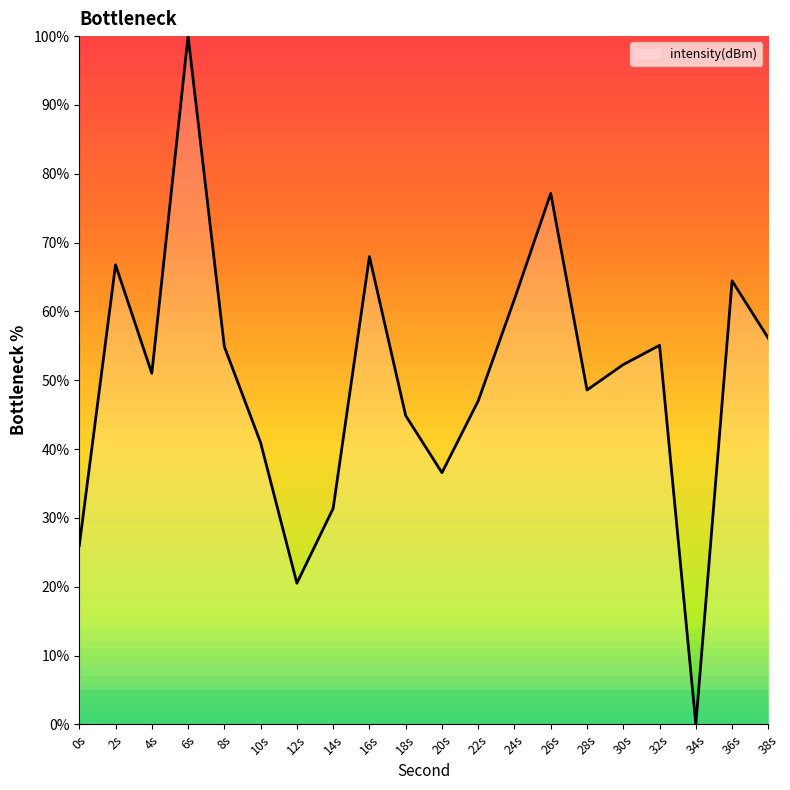

How many lines are shown in the chart?

1